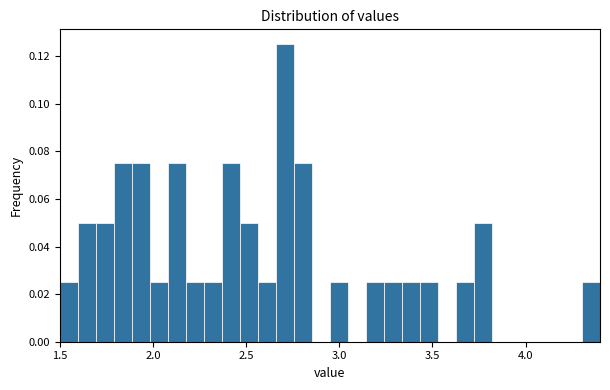

Read against the x-axis, roughly where is the centre of the tallest bar?

2.70